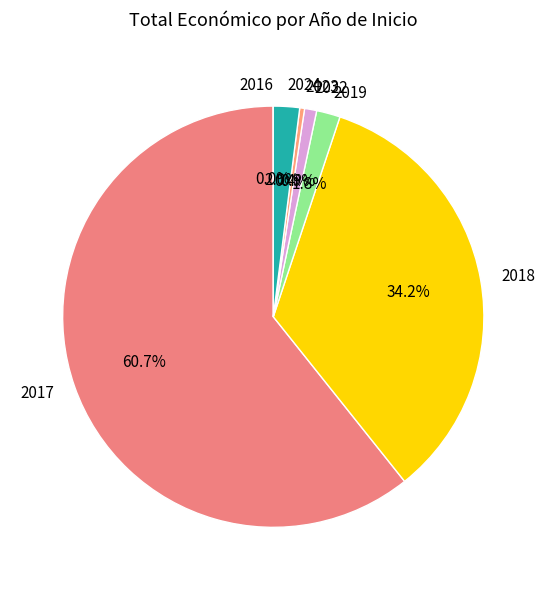

Which has a higher value, 2018 or 2017?

2017